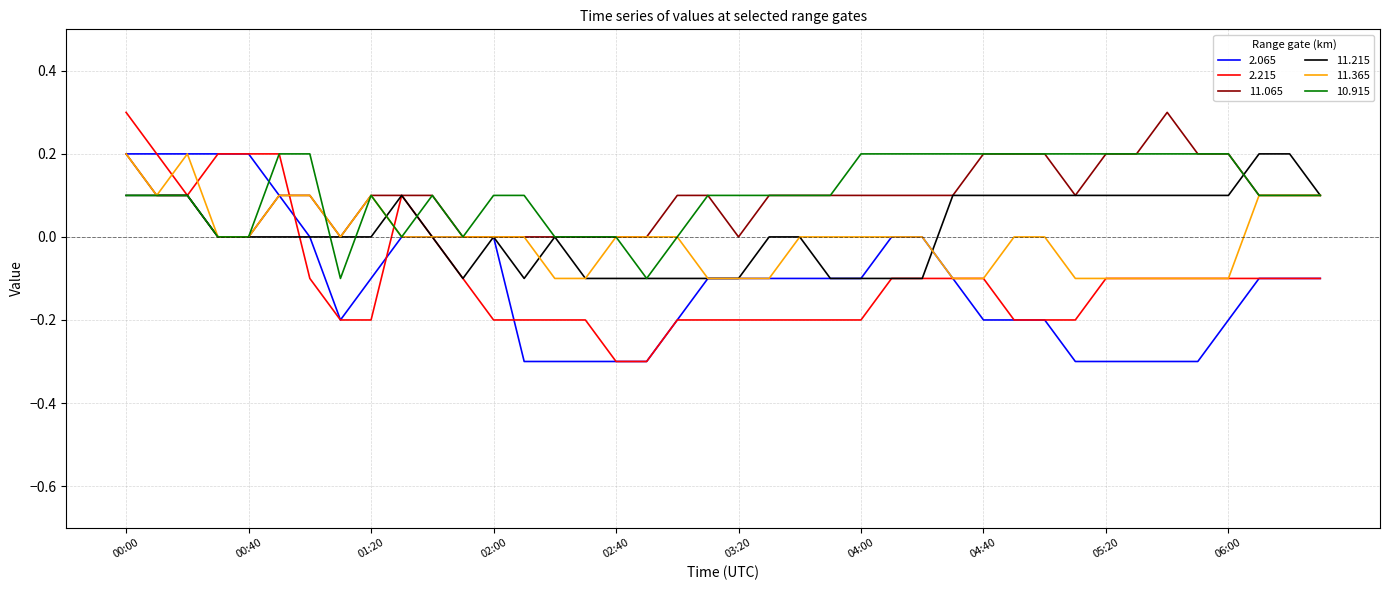

What is the minimum value shown in the chart?

-0.3